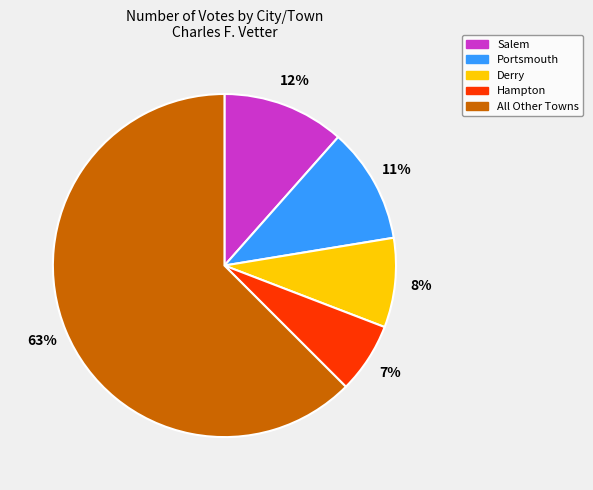

To the nearest percent, what is the average slice percentage?

20%